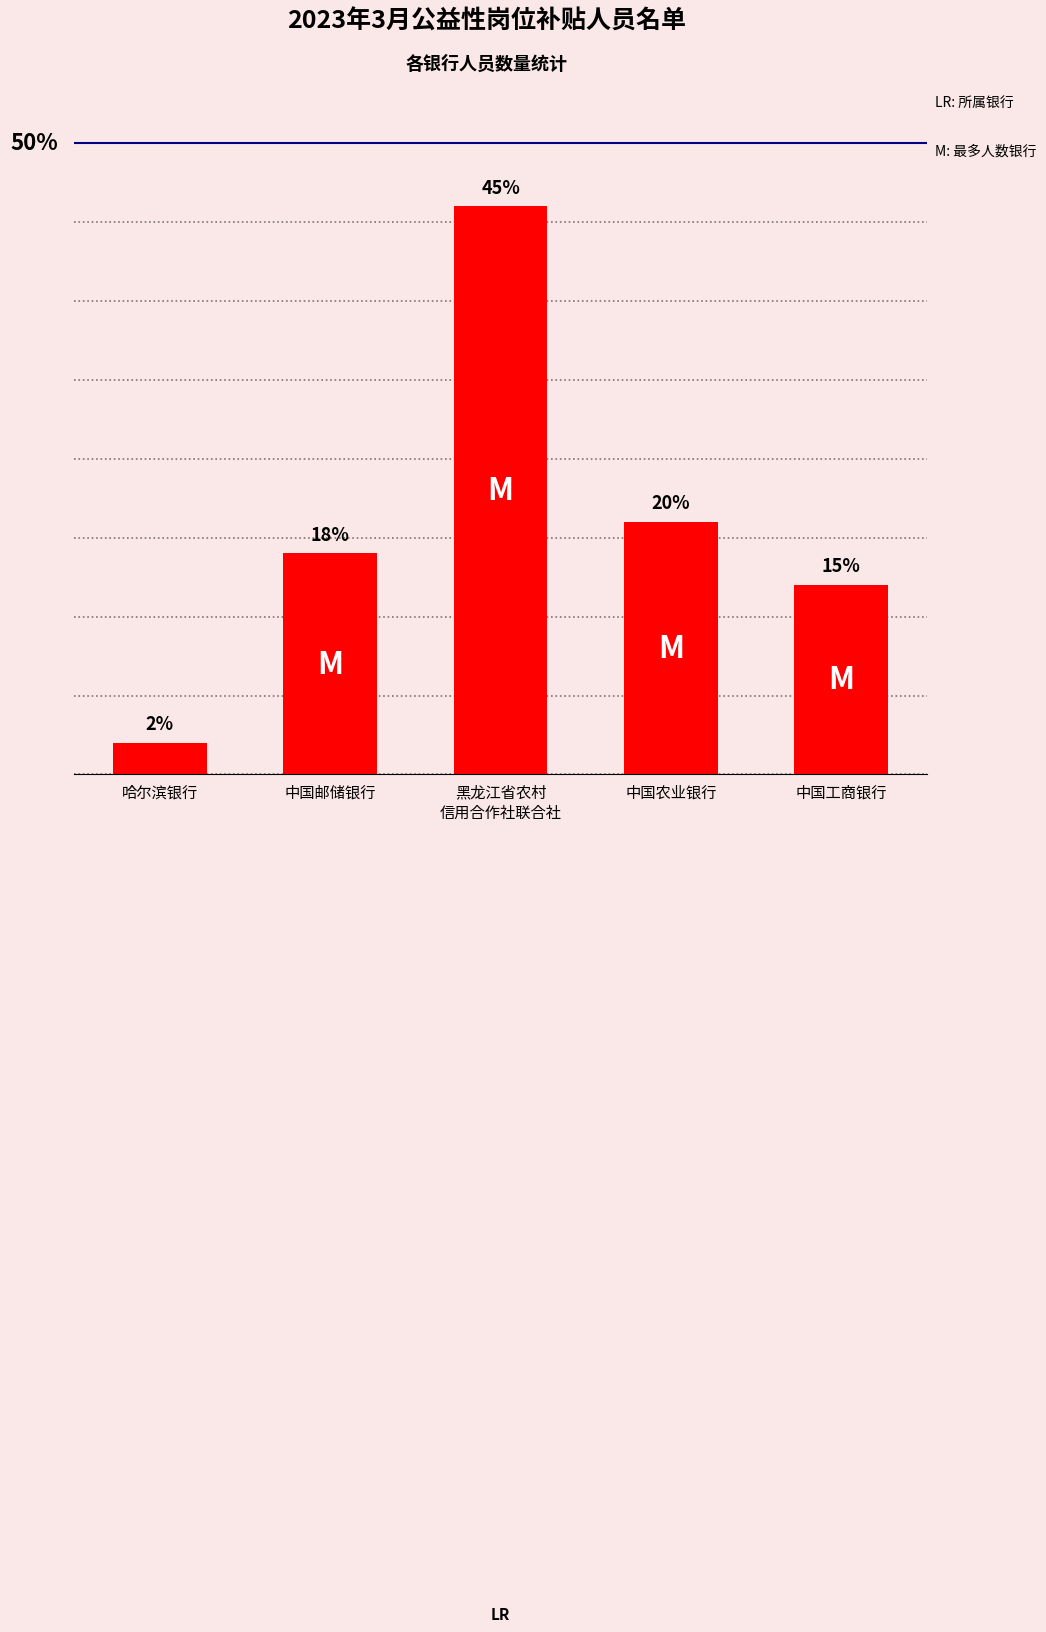

Are the bars horizontal?

No